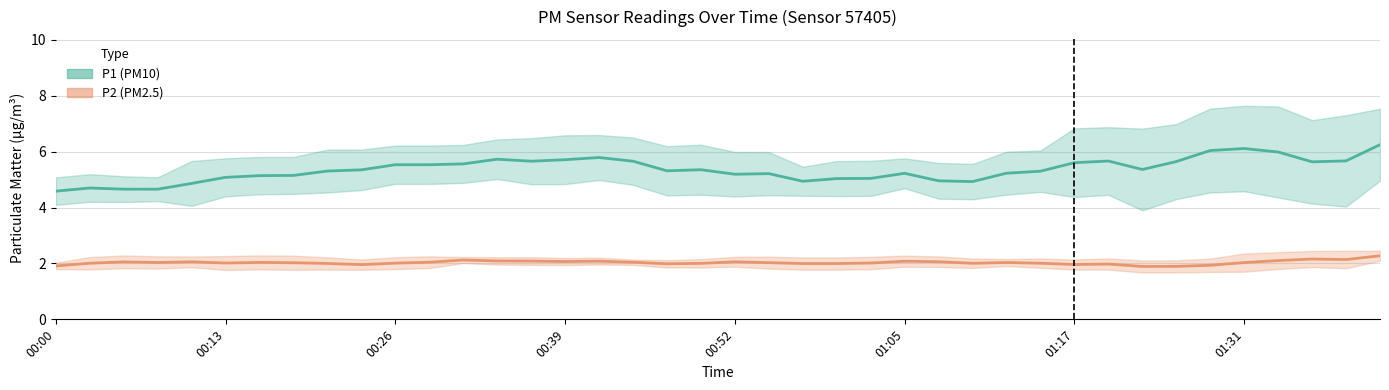

Is the value of P2 trend at 37 greater than the value of P1 trend at 23?

No